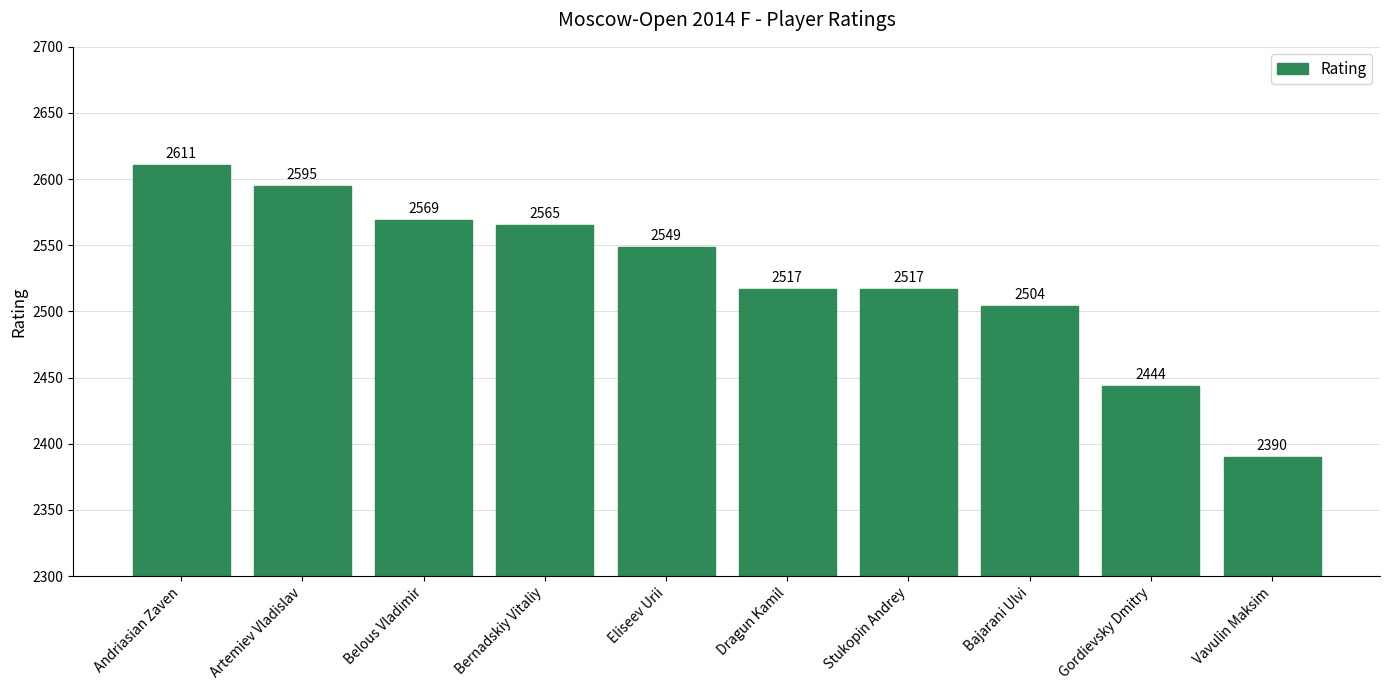

What is the value of the 3rd bar from the left?

2569